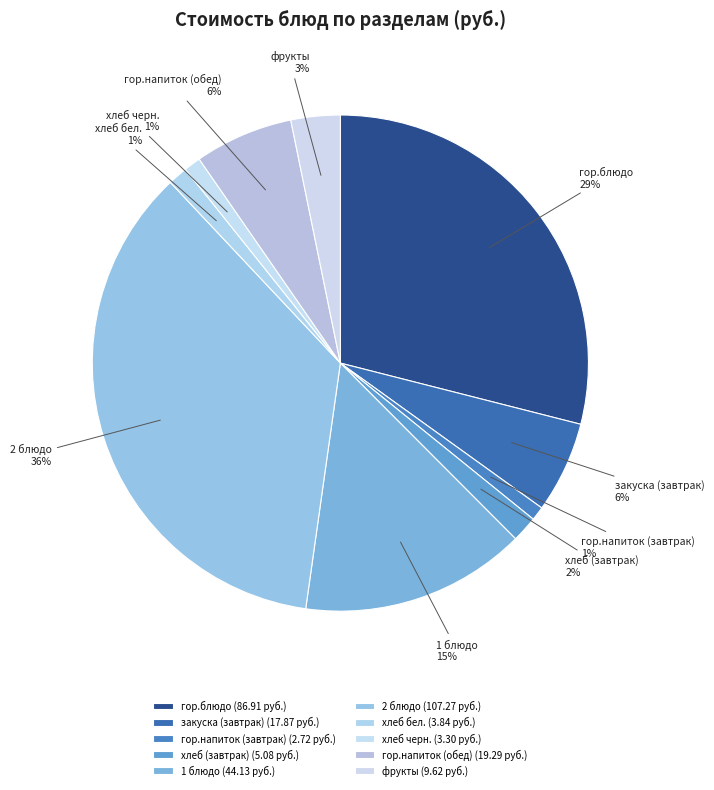

To the nearest percent, what portion does гор.блюдо represent?

29%